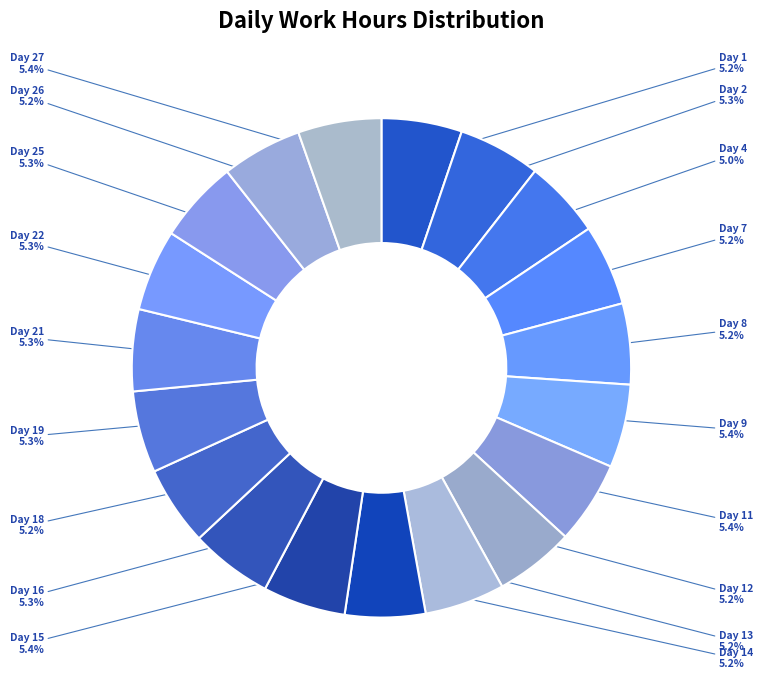

Is it true that Day 25 is 11% of the pie?

False